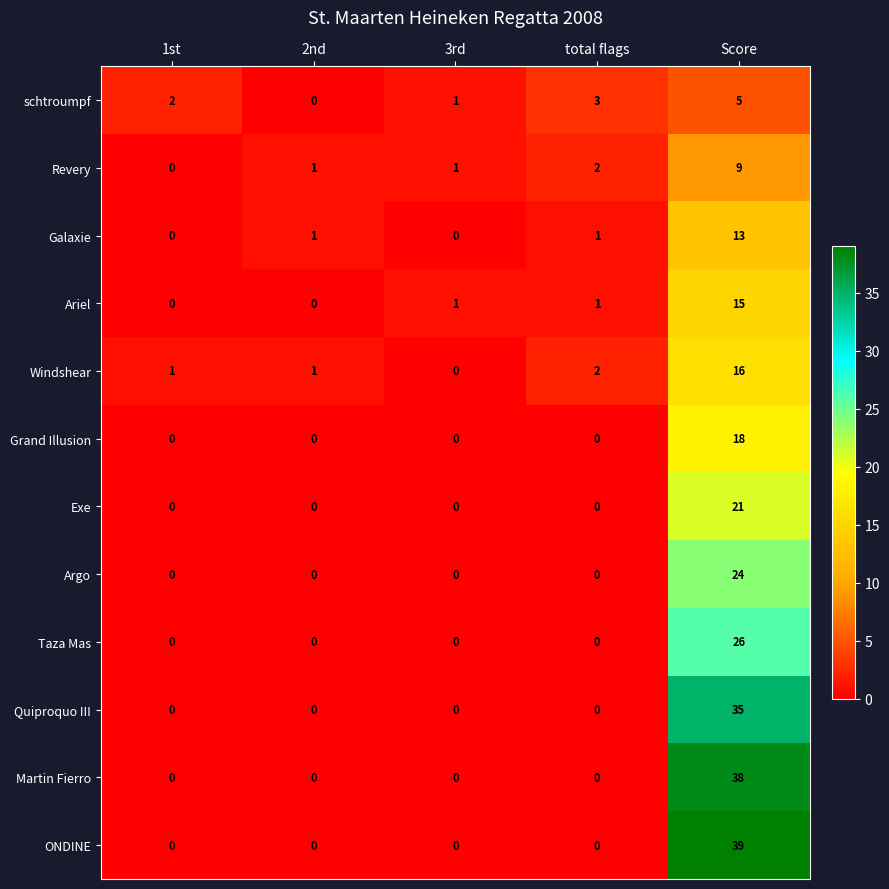

List the series in order of their peak value, highest first.

ONDINE, Martin Fierro, Quiproquo III, Taza Mas, Argo, Exe, Grand Illusion, Windshear, Ariel, Galaxie, Revery, schtroumpf